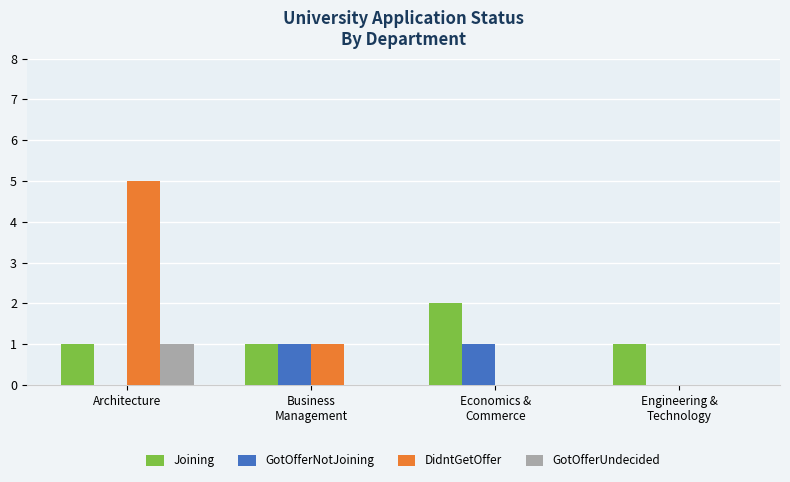

The value of DidntGetOffer at Architecture is 7. True or false?

False